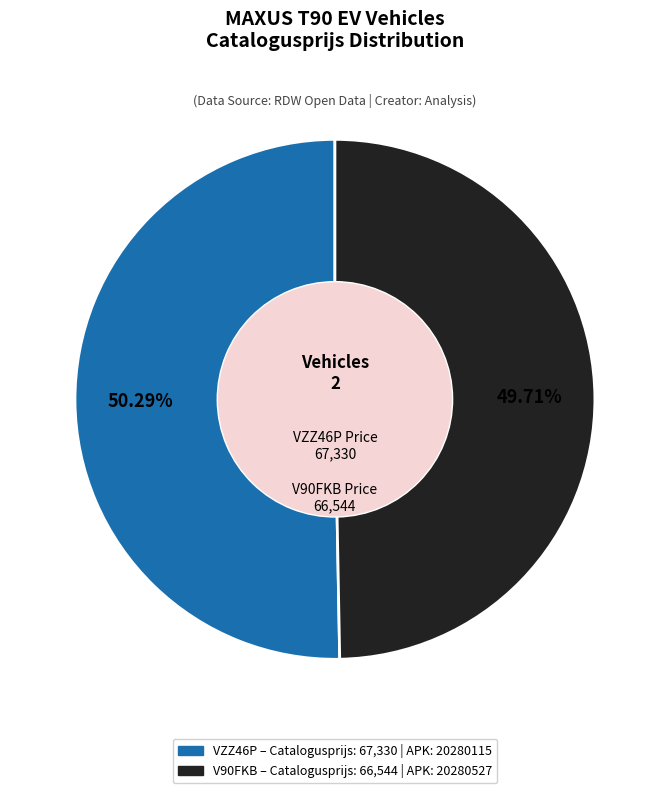

Do VZZ46P and V90FKB together represent more than half of the pie?

Yes